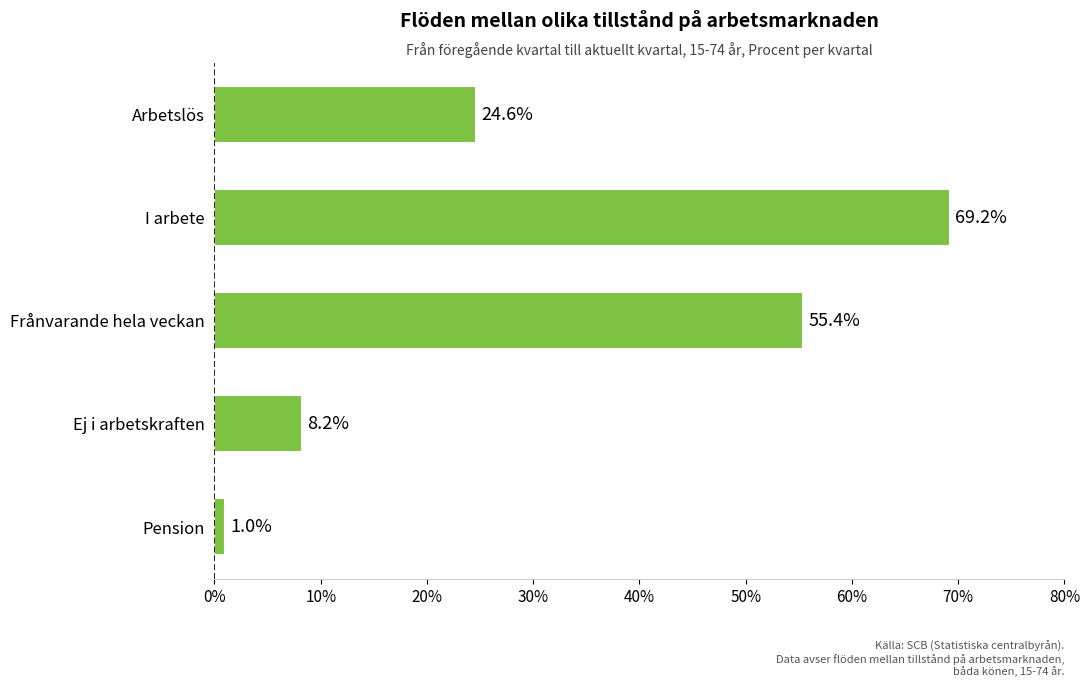

The chart shows a value of 11.8 at Ej i arbetskraften. True or false?

False